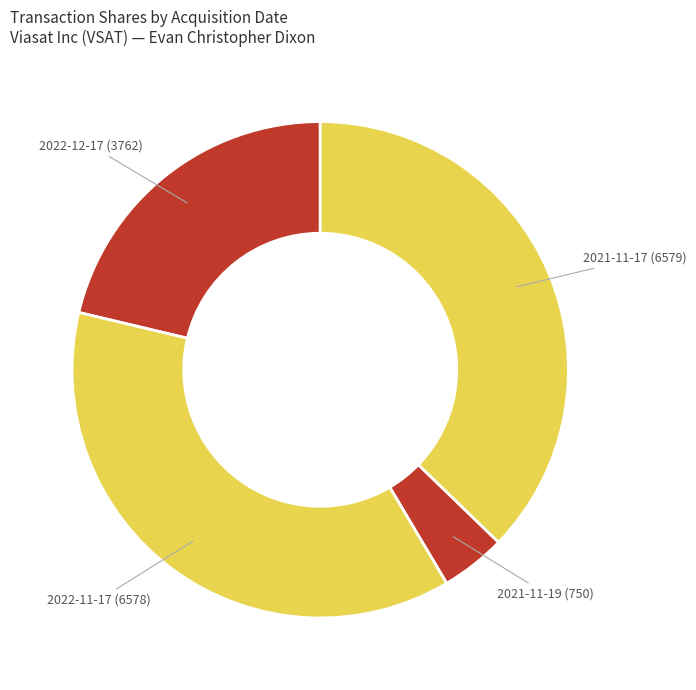

Count the number of slices in the pie.

4